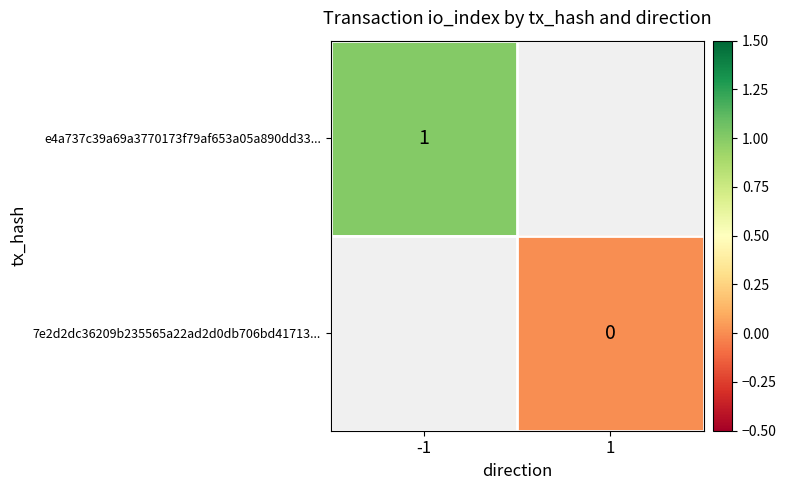

The value of e4a737c39a69a3770173f79af653a05a890dd33... at -1 is 0. True or false?

False